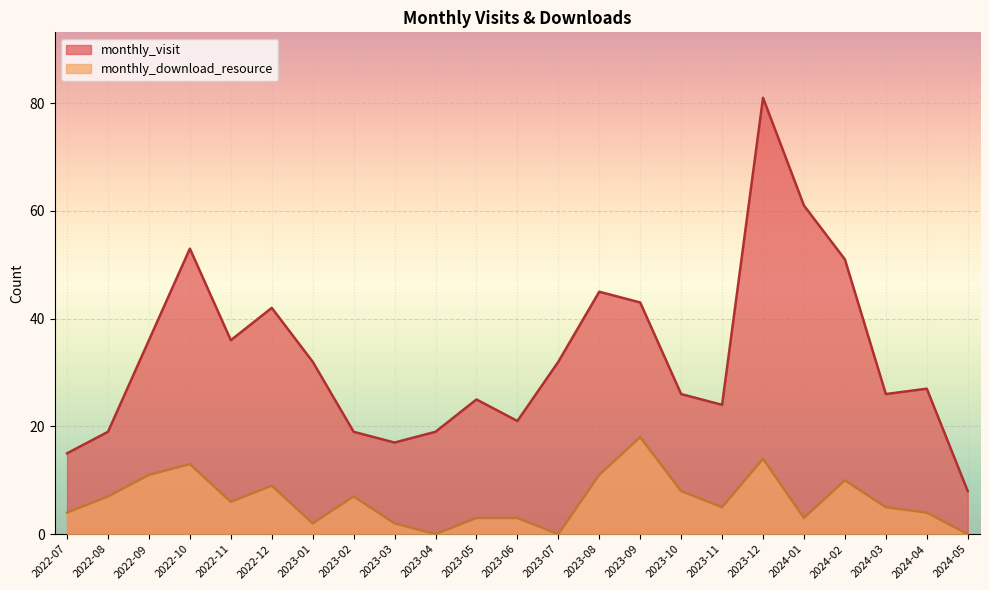

At which label is monthly_visit closest to 44?

2023-08